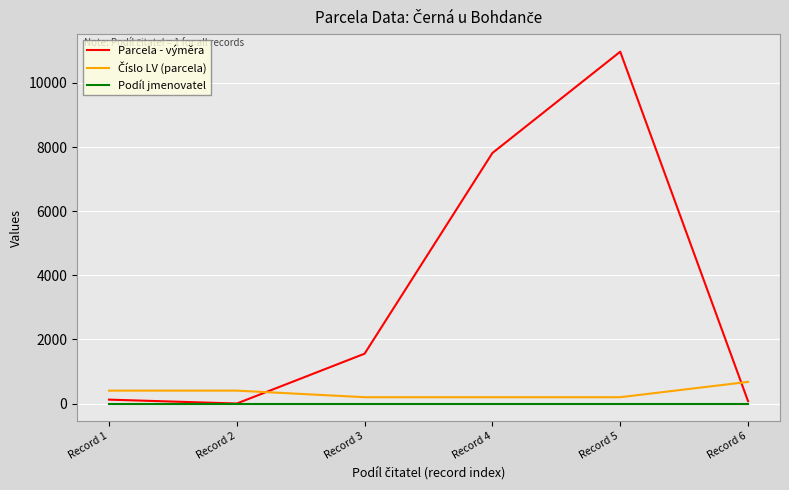

Which category has the highest value in the Parcela - výměra series?

Record 5